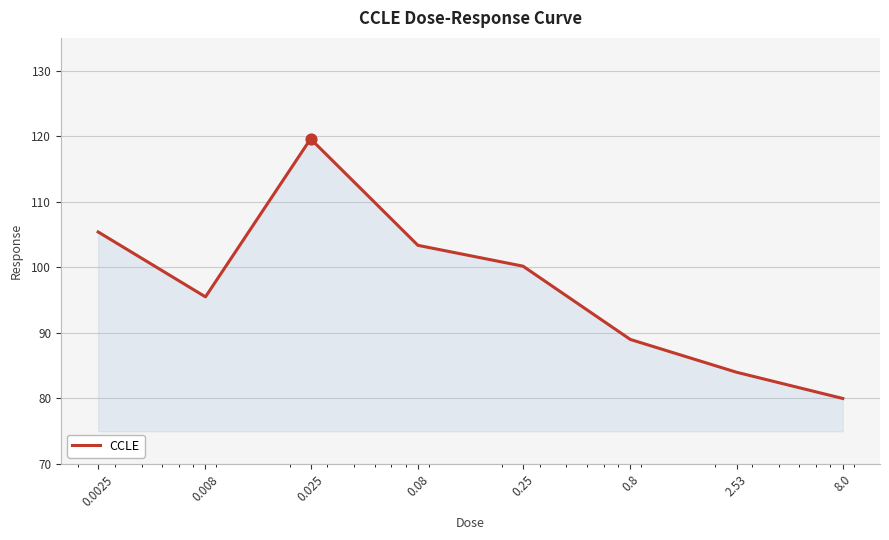

True or false: the data has more than 0 interior local peaks.

True